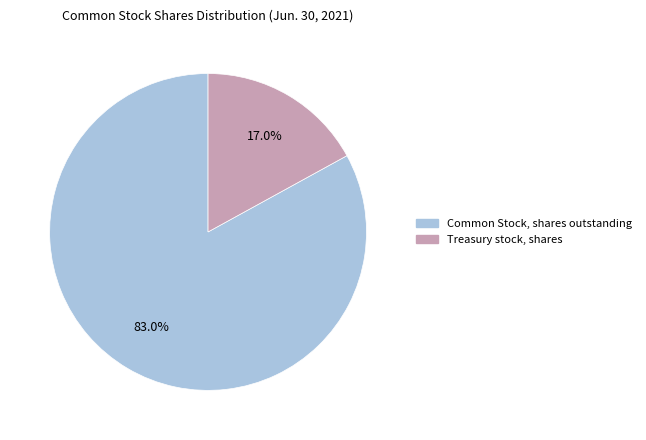

Between Common Stock, shares outstanding and Treasury stock, shares, which is larger?

Common Stock, shares outstanding